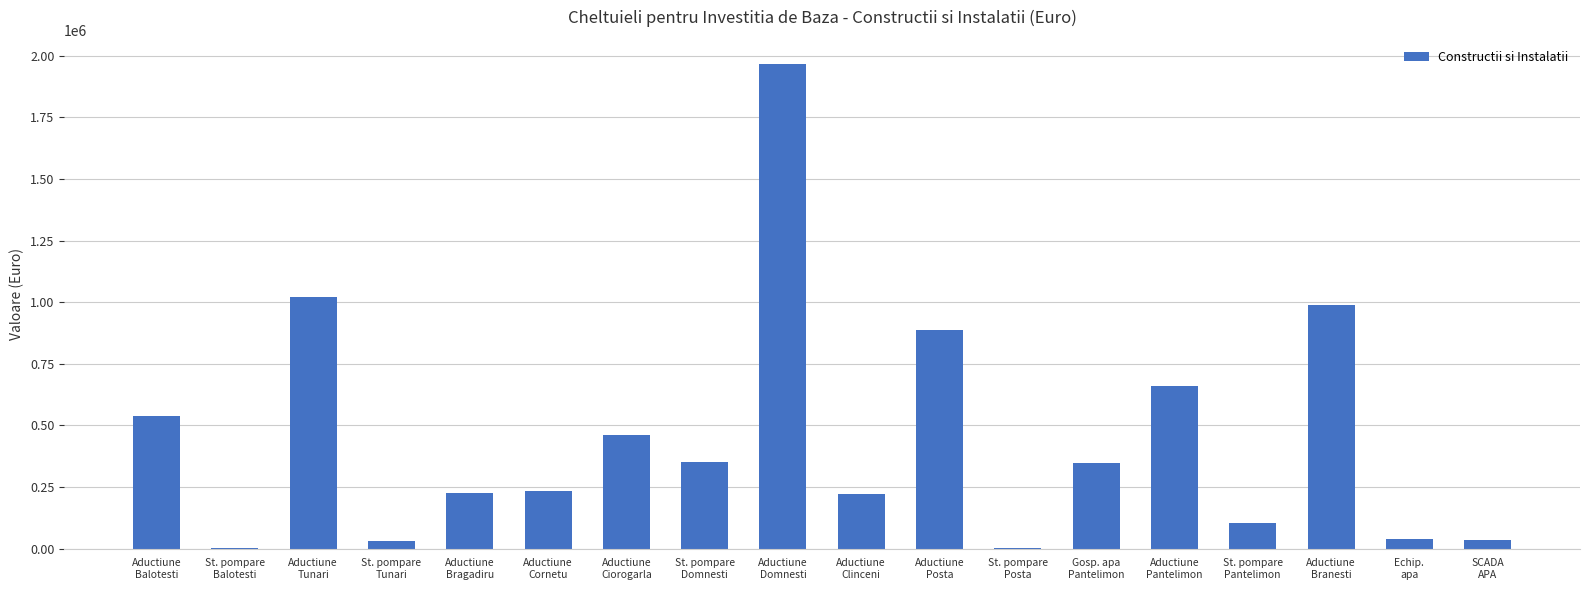

What is the maximum value shown in the chart?

1965486